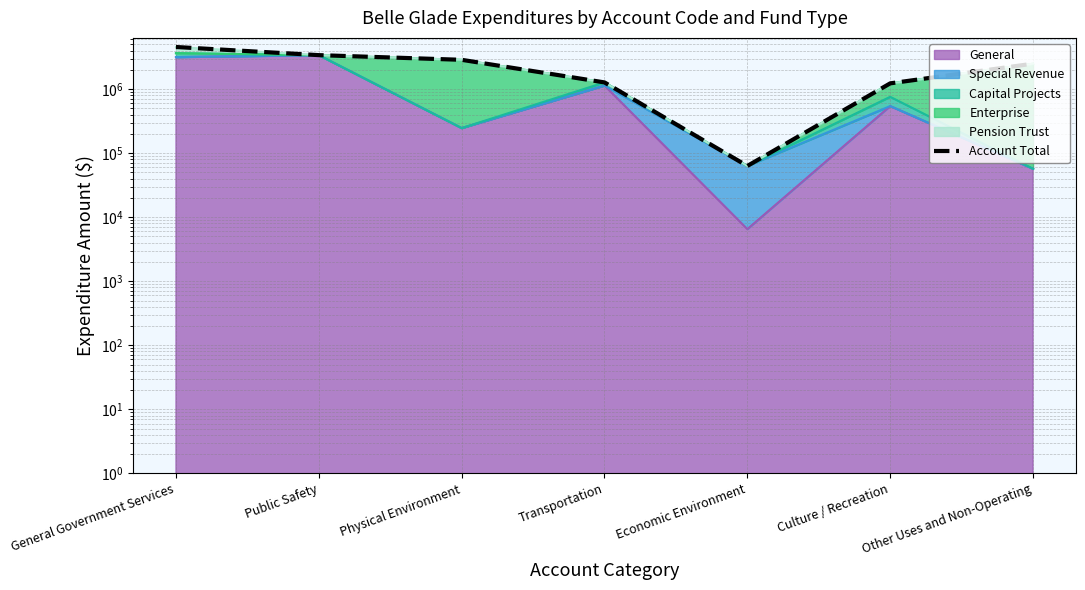

Between Economic Environment and General Government Services, which is larger?

General Government Services